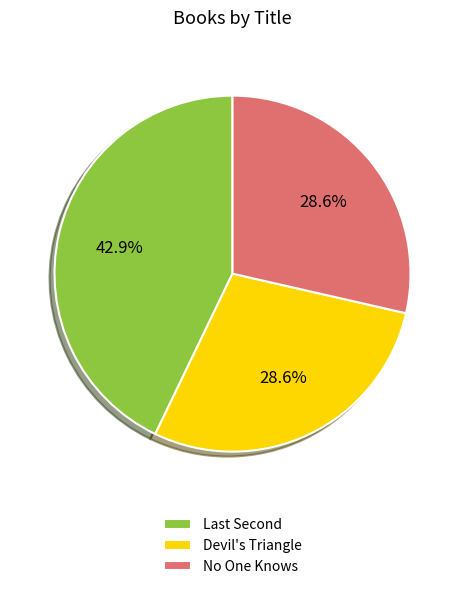

Count the number of slices in the pie.

3